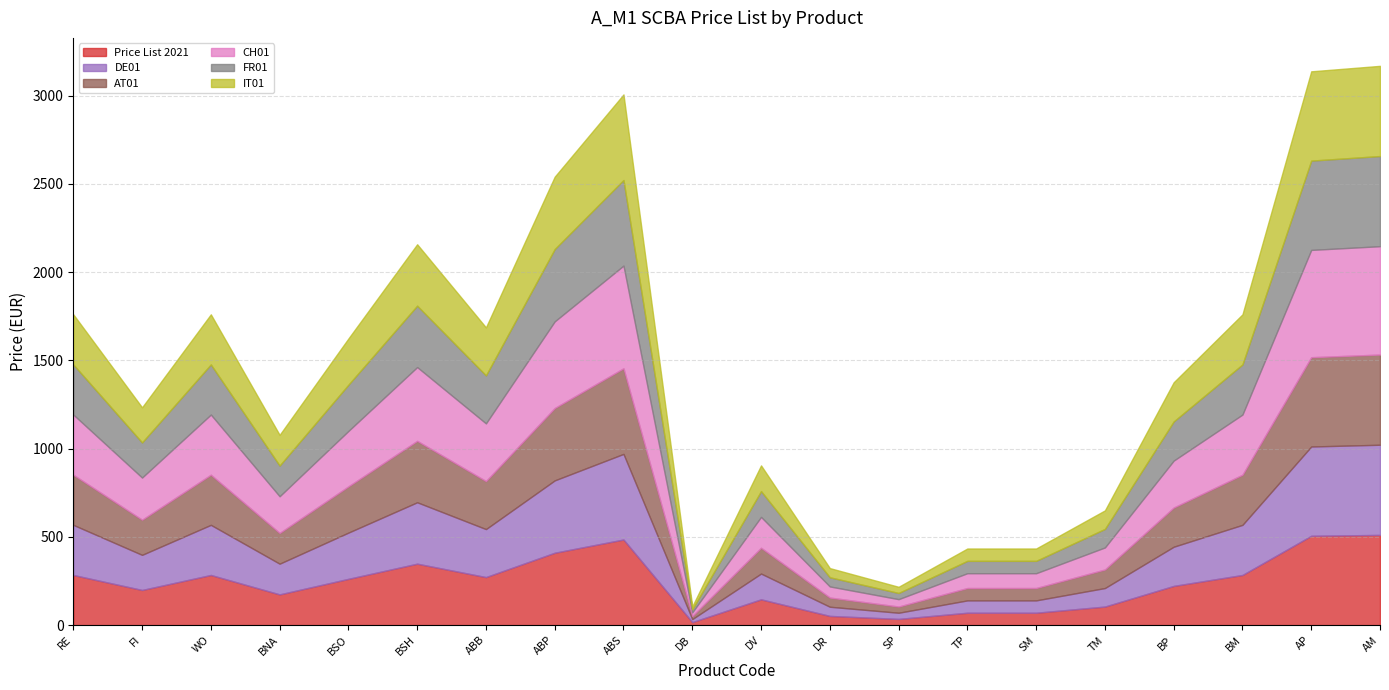

At BM, list the series in order from smallest to largest.

Price List 2021, DE01, AT01, FR01, IT01, CH01